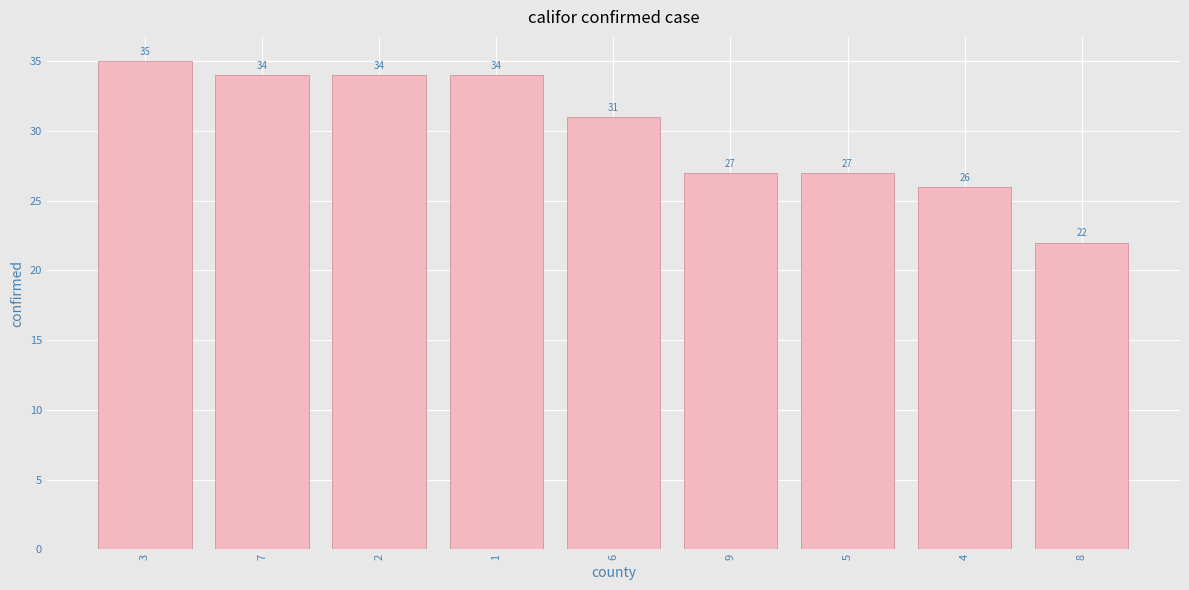

How many bars are there in total?

9